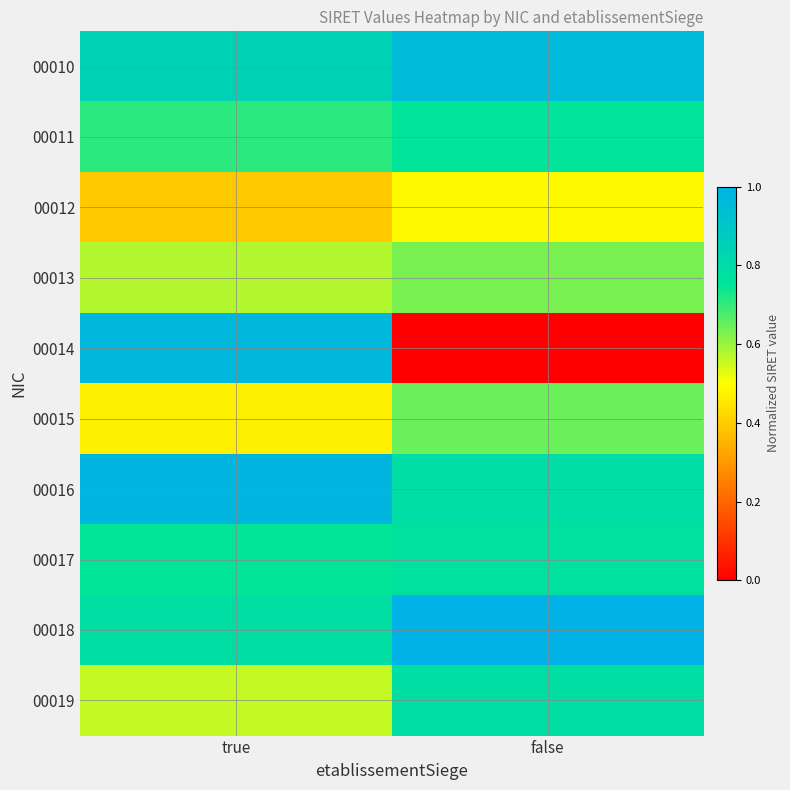

List the series in order of their peak value, lowest first.

00012, 00013, 00015, 00011, 00017, 00019, 00010, 00014, 00016, 00018